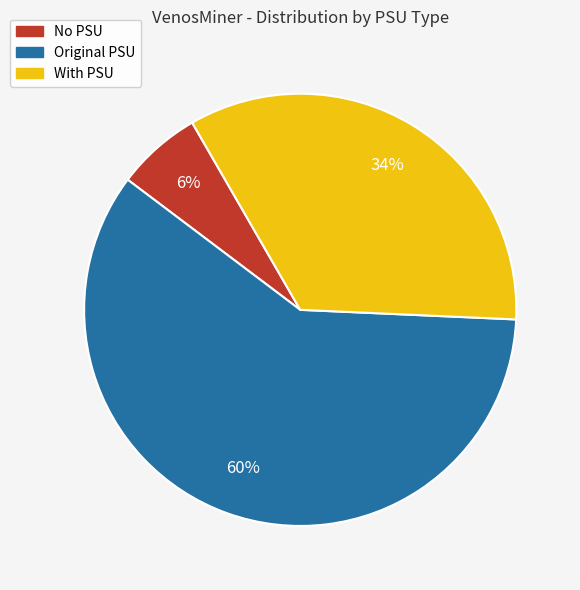

Between Original PSU and With PSU, which is larger?

Original PSU